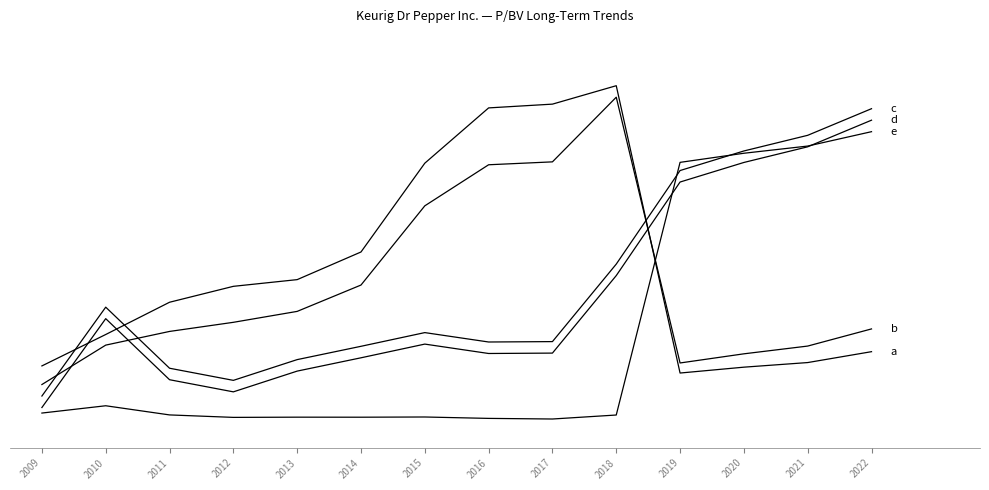

What is the difference between the highest and lowest values at 2013?

0.5